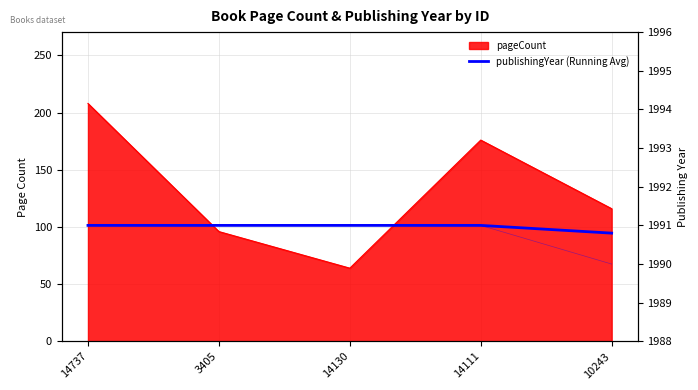

True or false: the data shows 1167.0 at 14130.

False